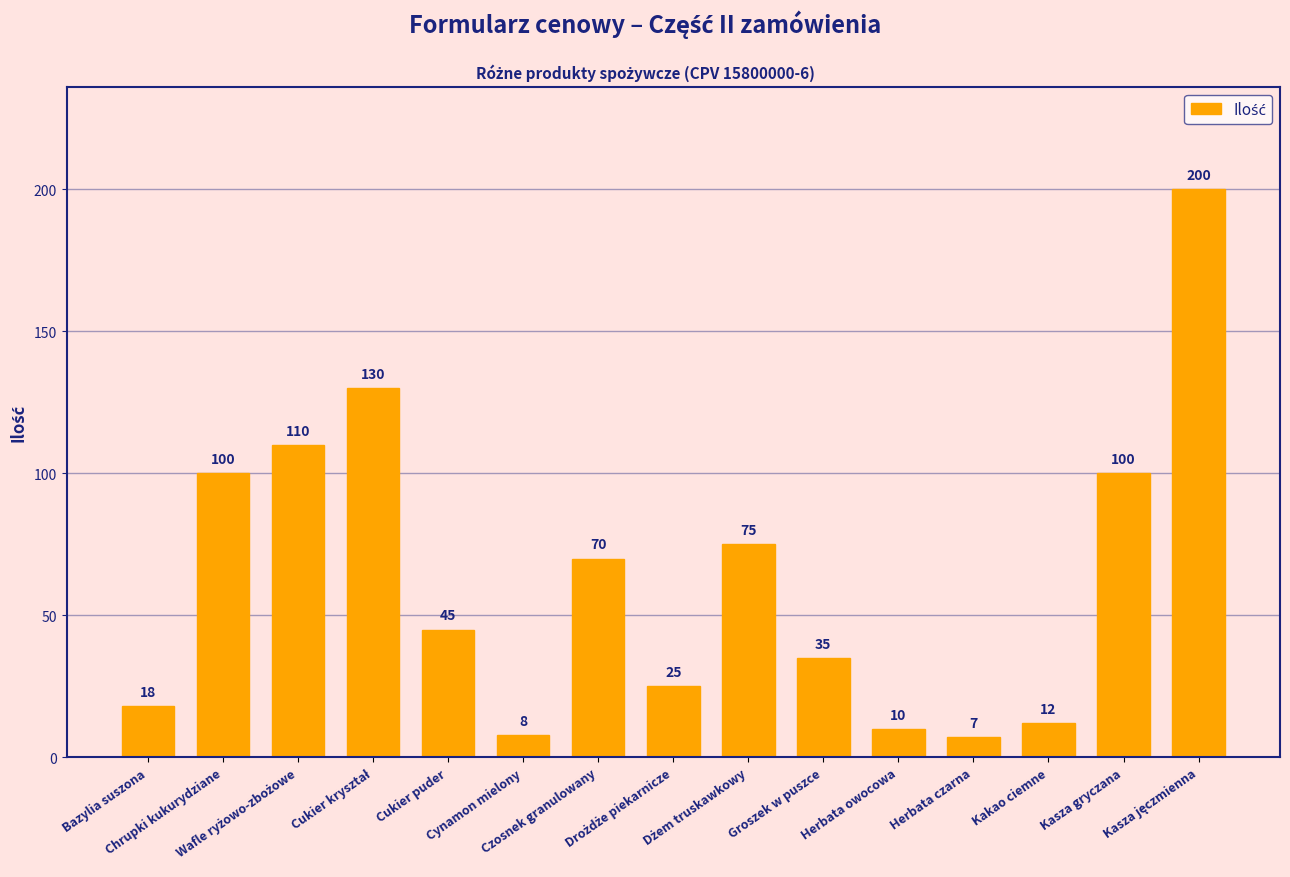

Between Groszek w puszce and Kakao ciemne, which is larger?

Groszek w puszce